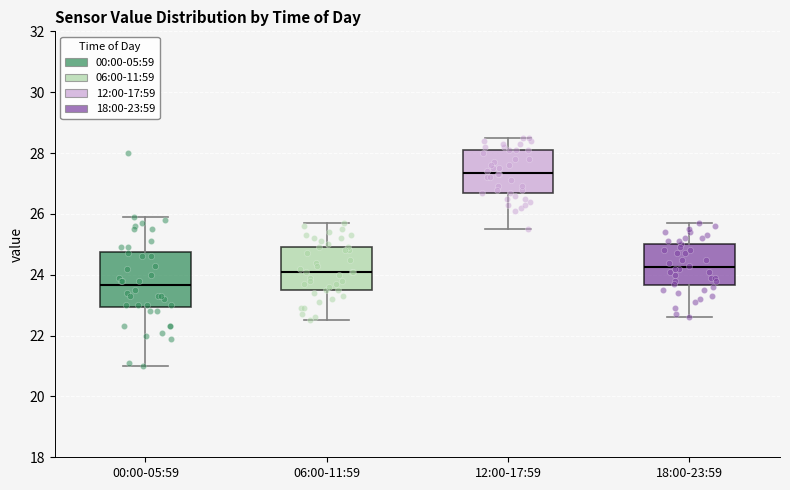

Reading left to right, read every box against the y-axis: the position of its median line, the range the box covers, and the ends of its whiskers. The values are not printed on the chart, so give them approximately, as read against the axis.

00:00-05:59: median 23.6, box 23.0 to 24.8, whiskers 21.0 to 26.0
06:00-11:59: median 24.2, box 23.6 to 25.0, whiskers 22.6 to 25.8
12:00-17:59: median 27.4, box 26.8 to 28.2, whiskers 25.6 to 28.6
18:00-23:59: median 24.2, box 23.6 to 25.0, whiskers 22.6 to 25.8